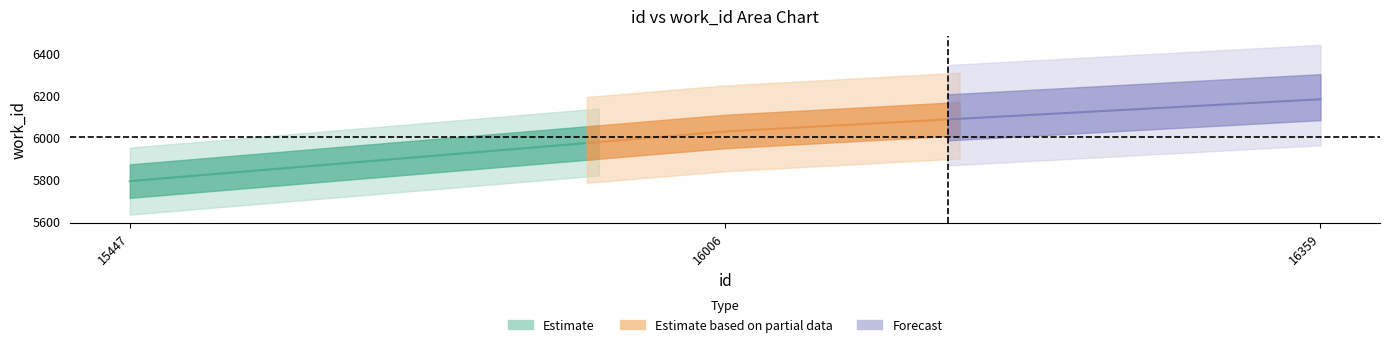

How many data points in work_id are less than 6028?

1